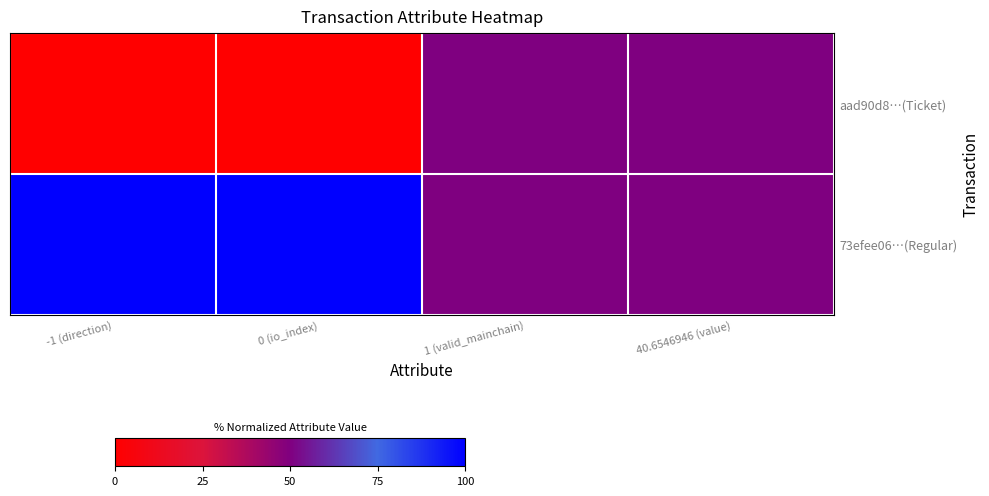

Which category has the highest value across all series?

-1 (direction)